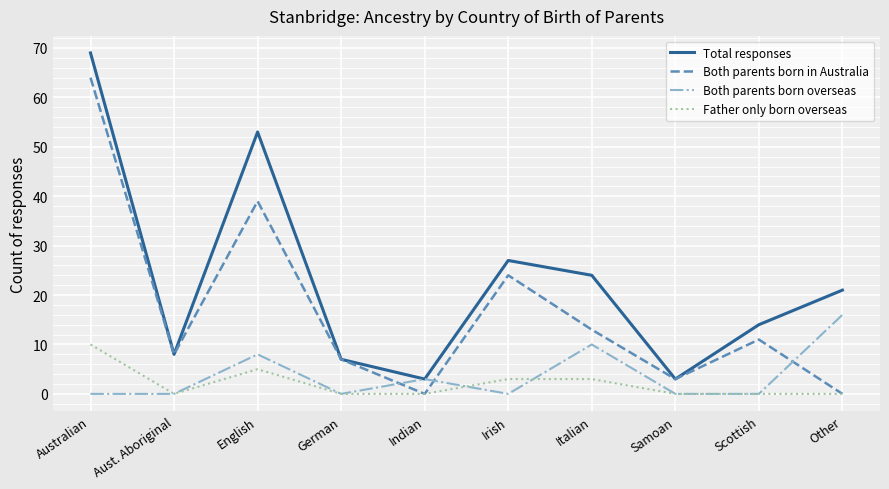

Which series has the largest range (max minus min)?

Total responses